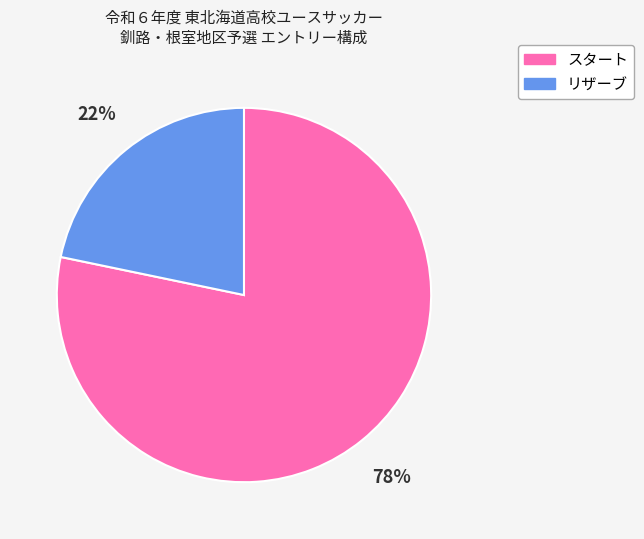

Which slice is the largest?

スタート